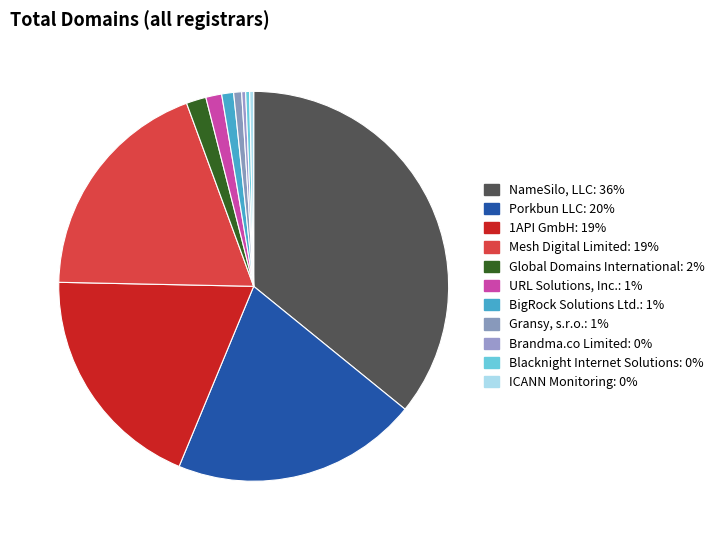

To the nearest percent, what is the difference between the NameSilo, LLC and Brandma.co Limited slice percentages?

36%